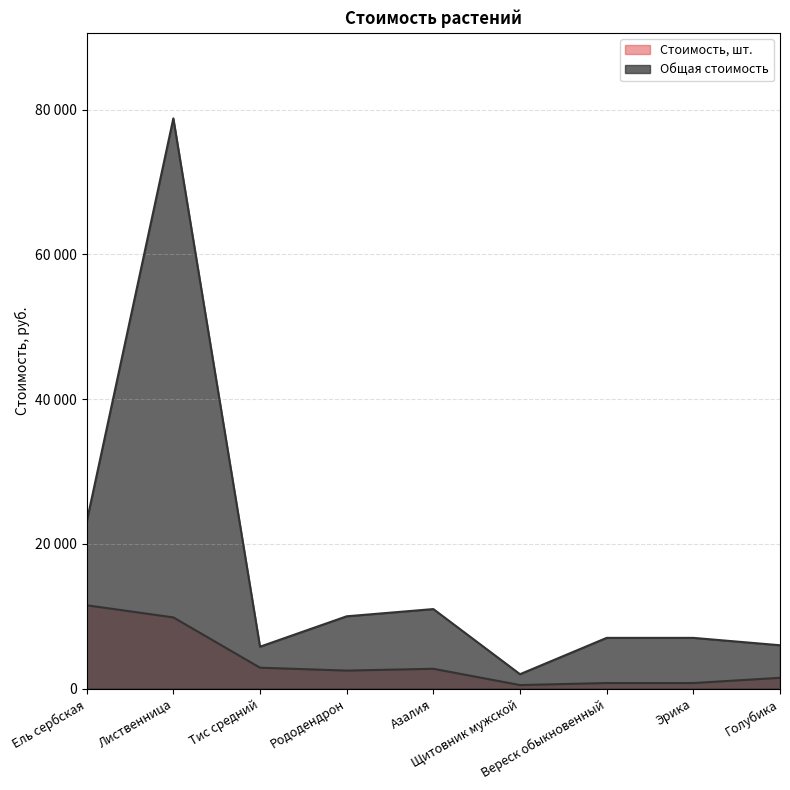

List the series in order of their peak value, highest first.

Общая стоимость, Стоимость, шт.